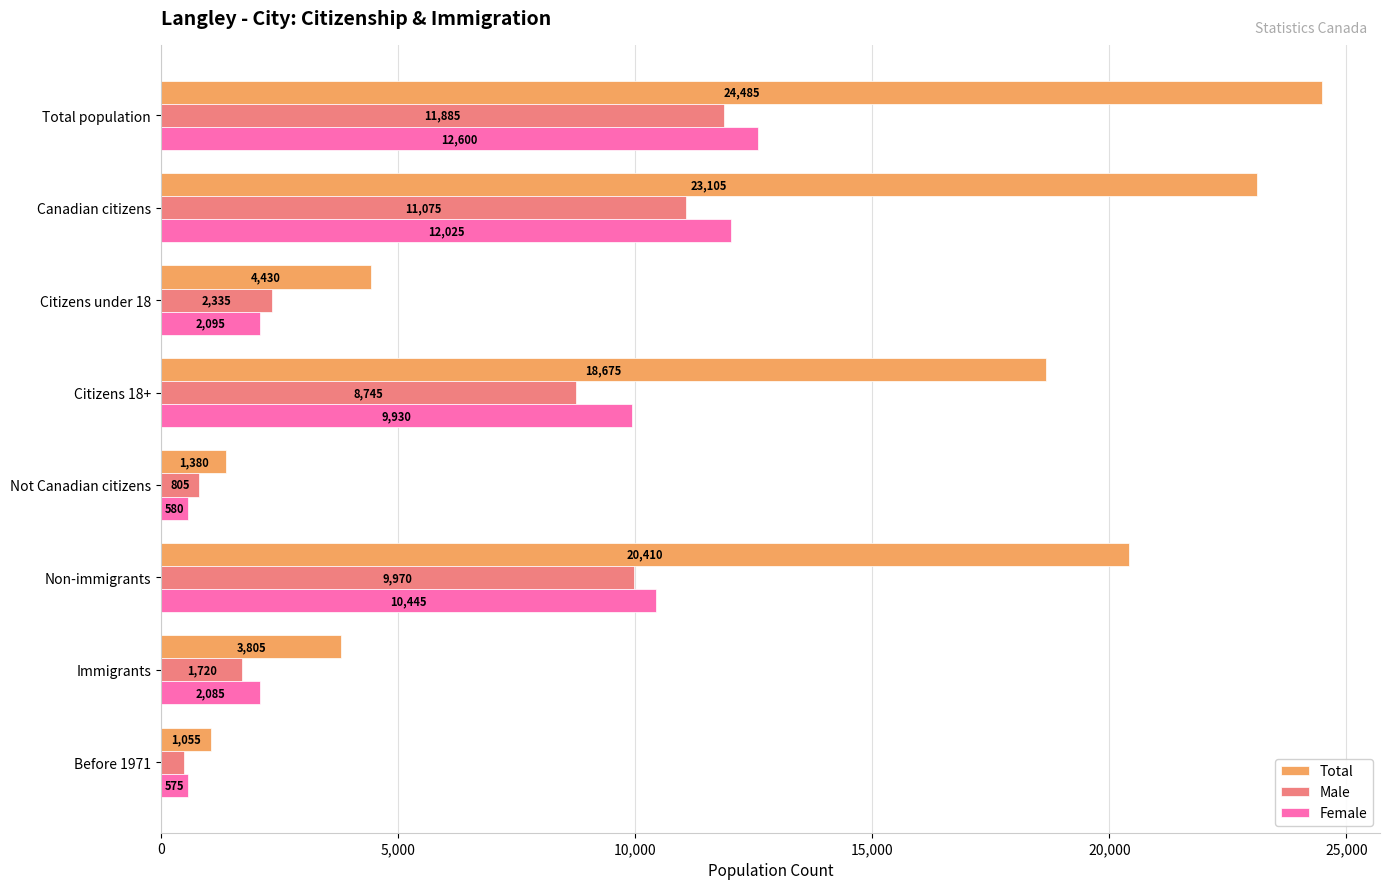

Is it true that Female equals 575 at Before 1971?

True